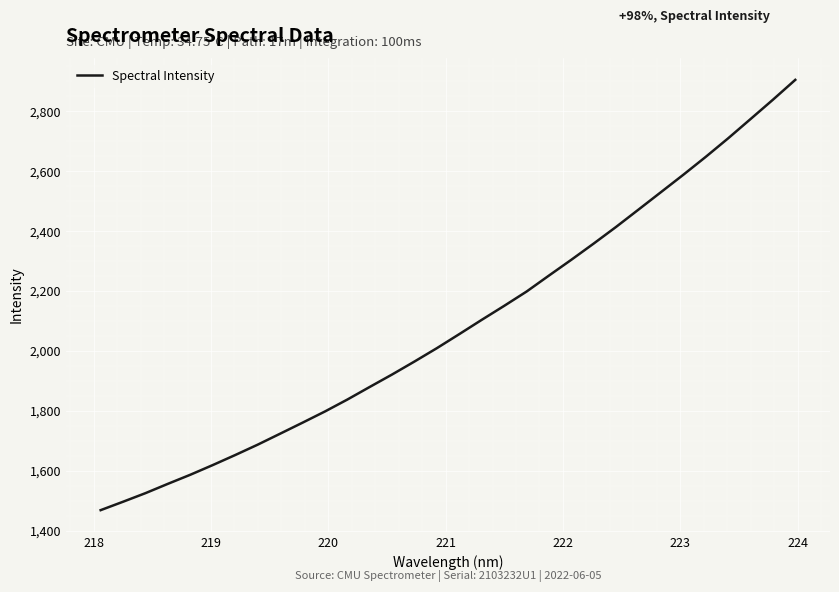

What is the smallest value displayed?

1468.5